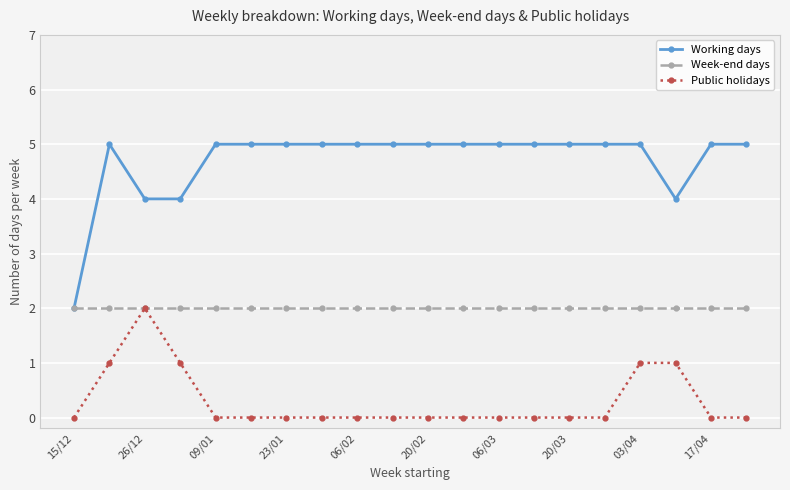

At how many categories does at least one series exceed 3?

19